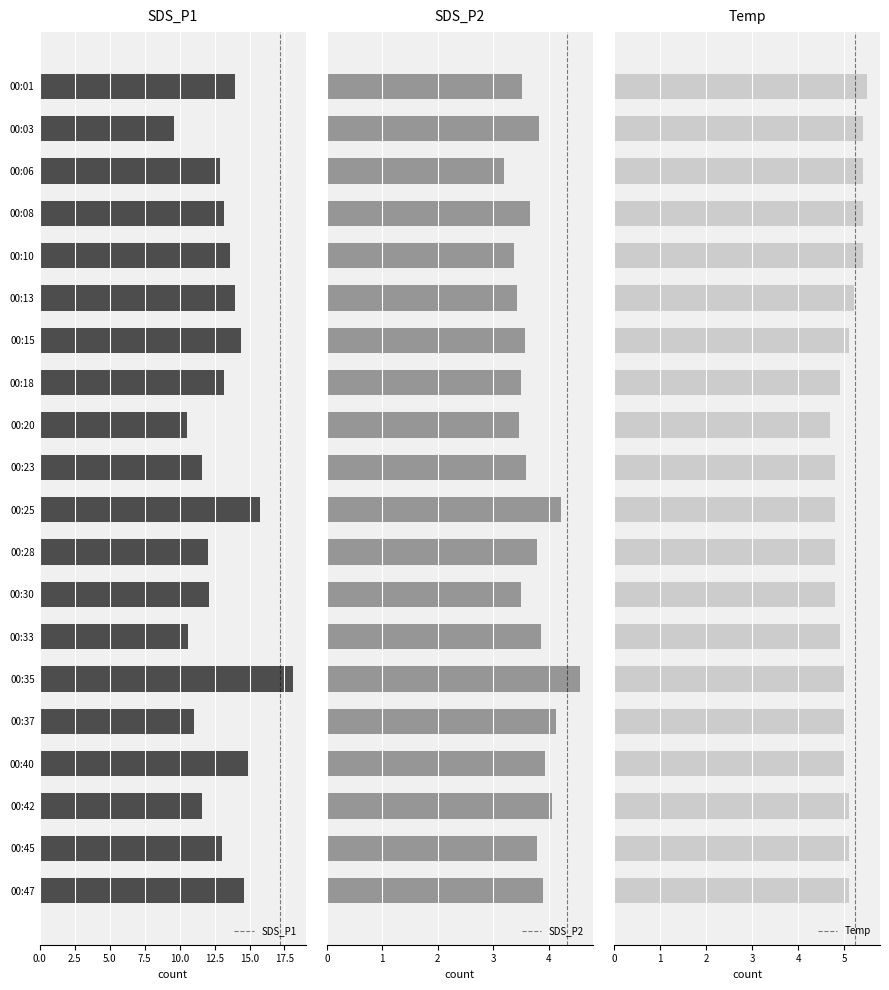

What is the difference between the maximum and minimum values in the SDS_P2 series?

1.4